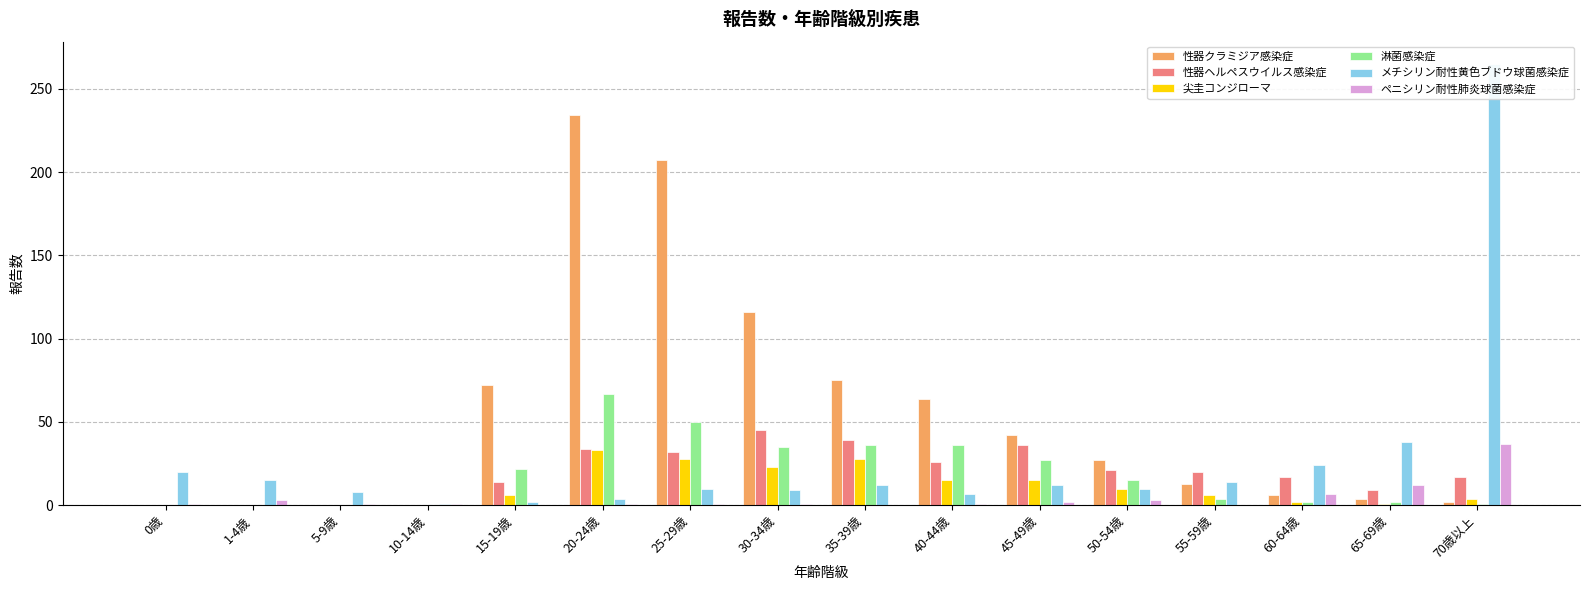

Which has a higher value, 15-19歳 or 30-34歳?

30-34歳